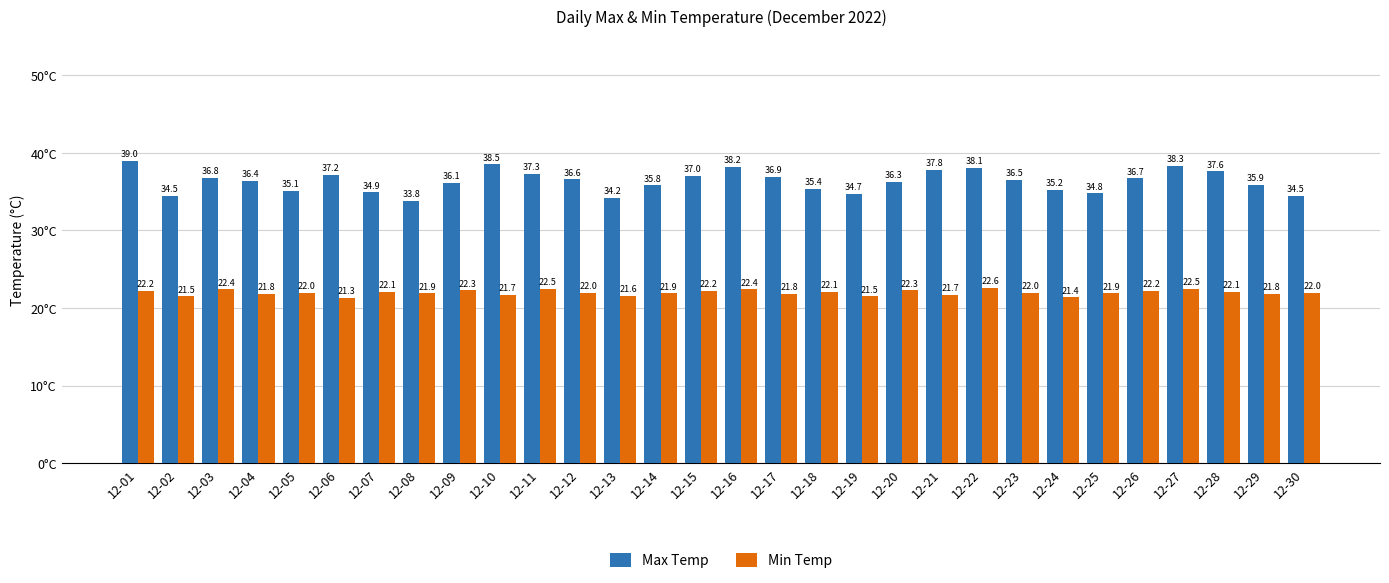

Which label corresponds to the largest value in the chart?

12-01